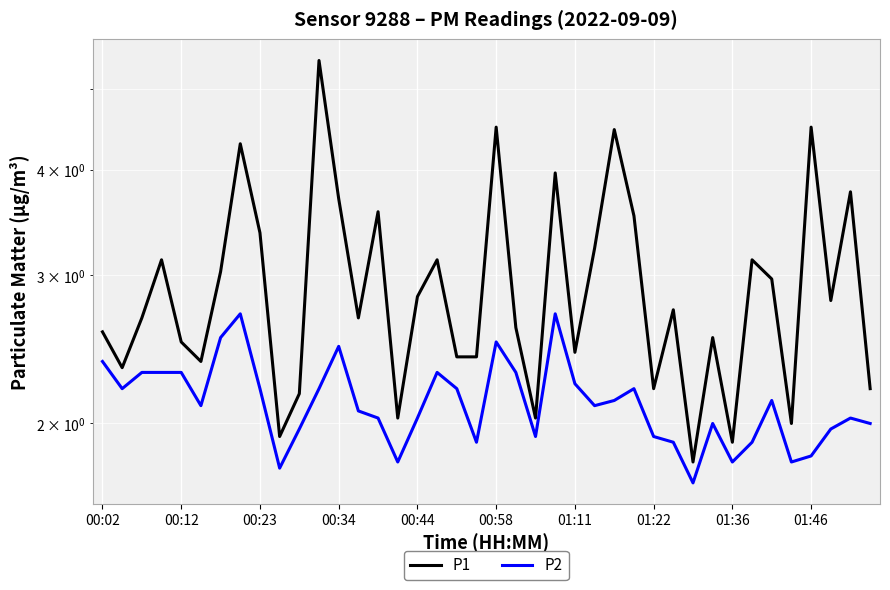

What is the difference between the P2 values at 33 and 00:02?

0.5